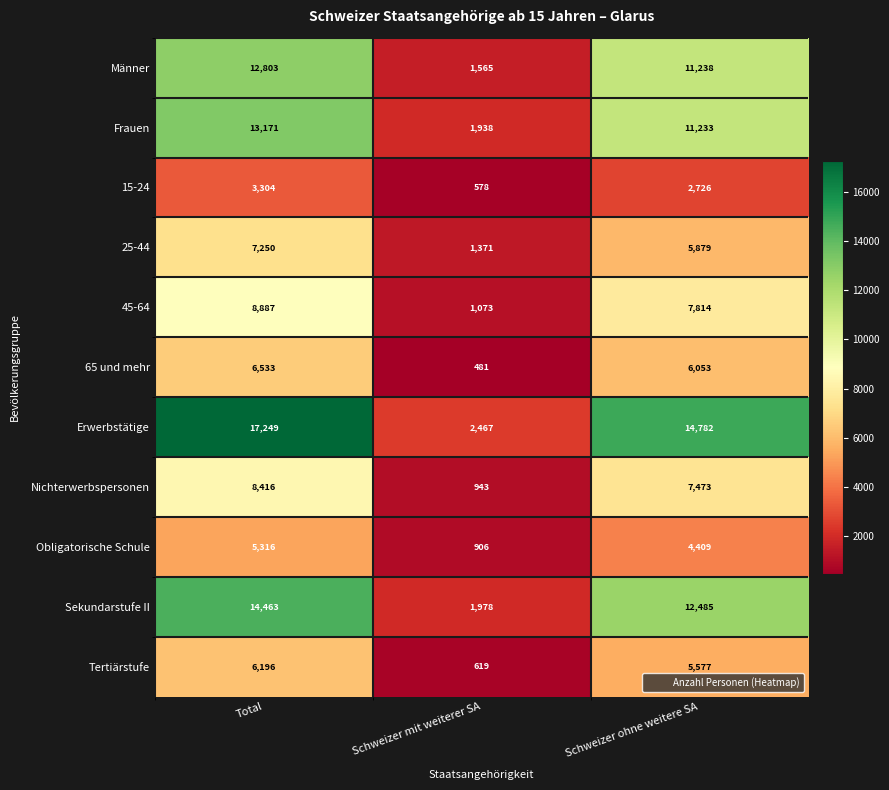

At how many categories does at least one series exceed 16807?

1